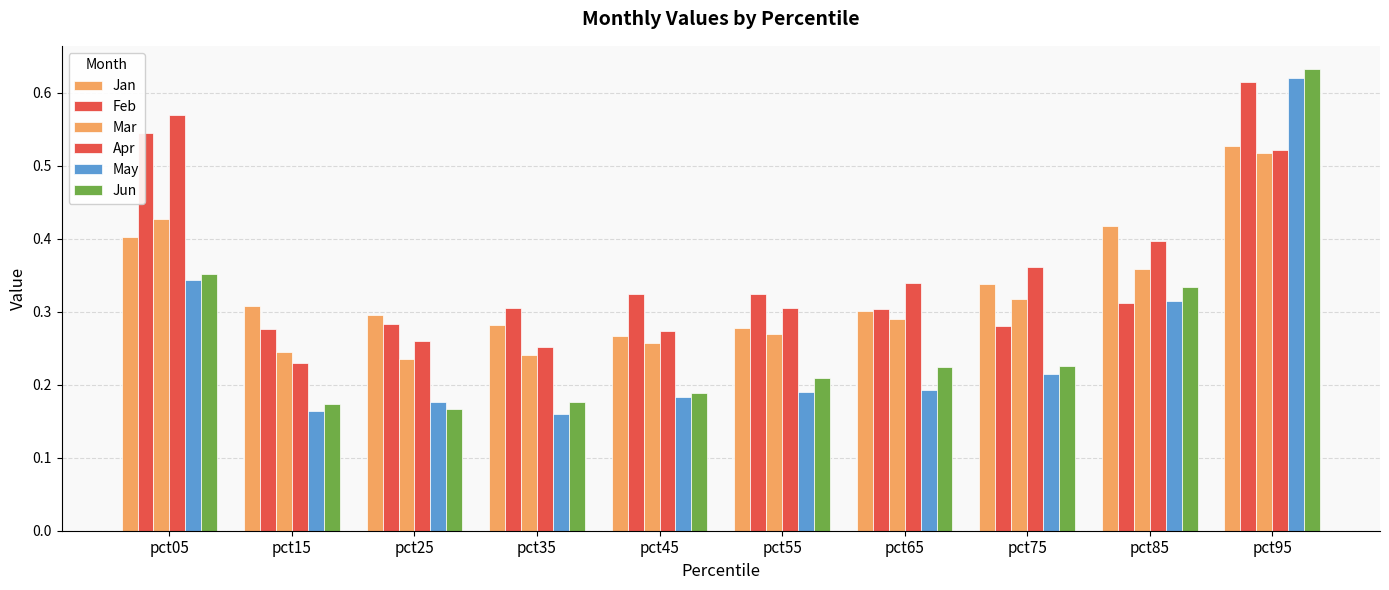

How many series are shown in this chart?

6